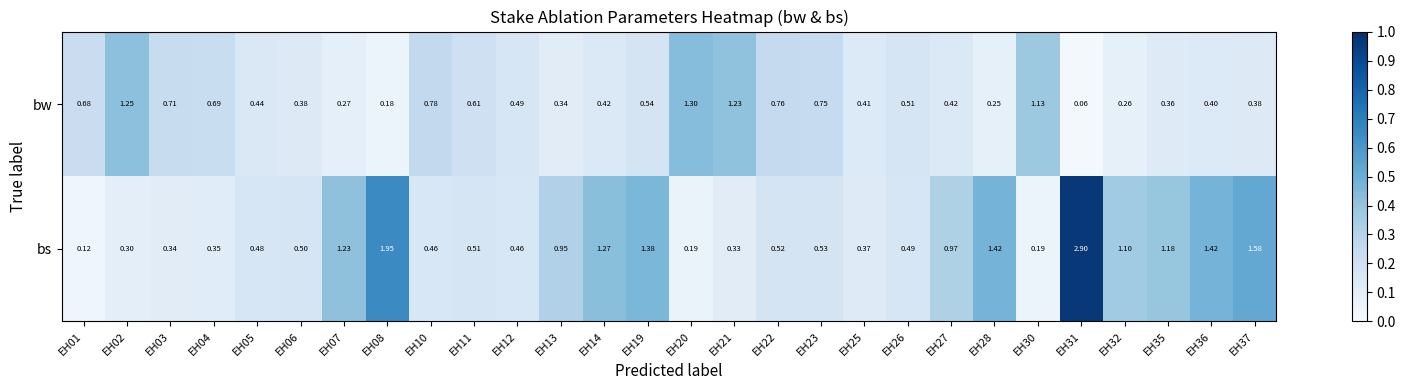

Is the value of bw at EH13 greater than the value of bs at EH22?

No